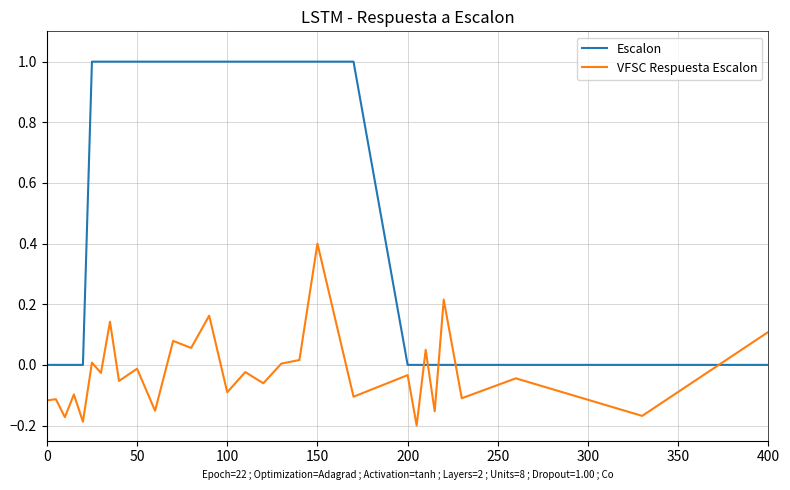

True or false: Escalon and VFSC Respuesta Escalon cross at least once.

True